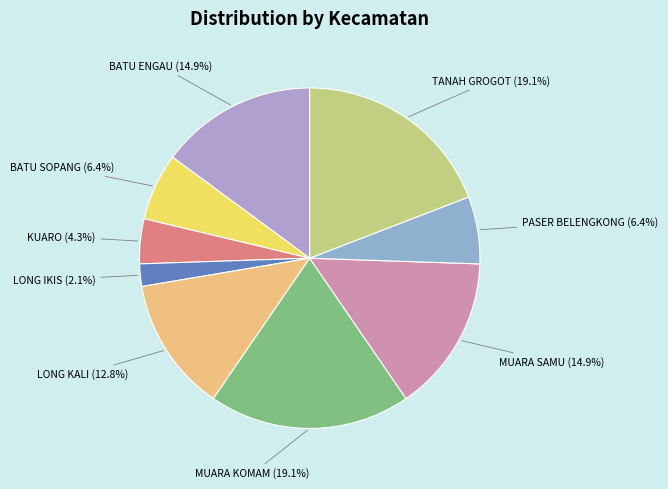

What percentage is the MUARA KOMAM slice, to the nearest percent?

19%